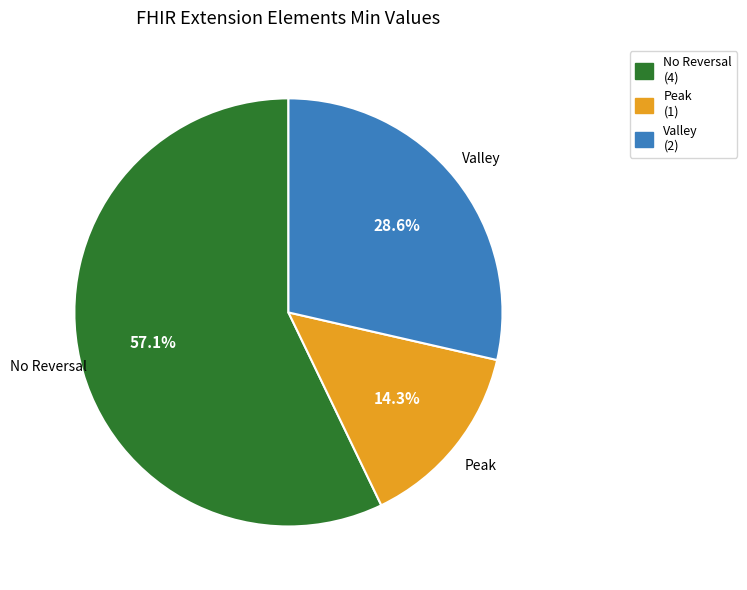

To the nearest percent, what is the difference between the largest and smallest slice percentages?

43%